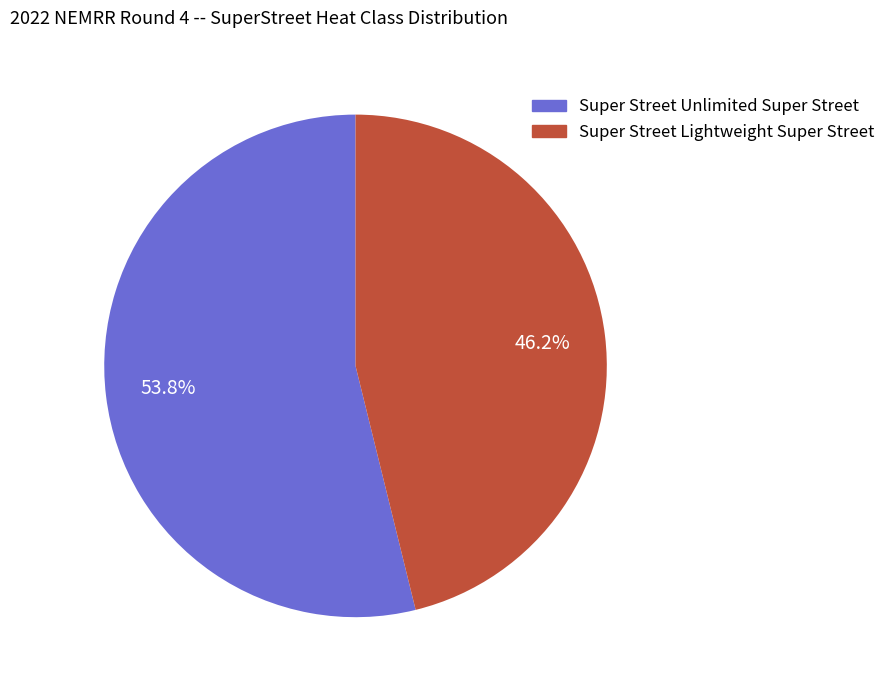

What portion of the pie excludes Super Street Lightweight Super Street?

53.8%